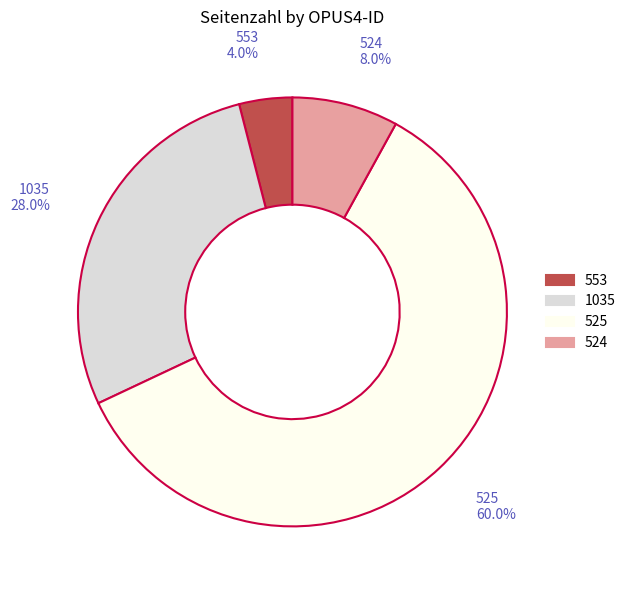

To the nearest percent, what is the difference between the largest and smallest slice percentages?

56%